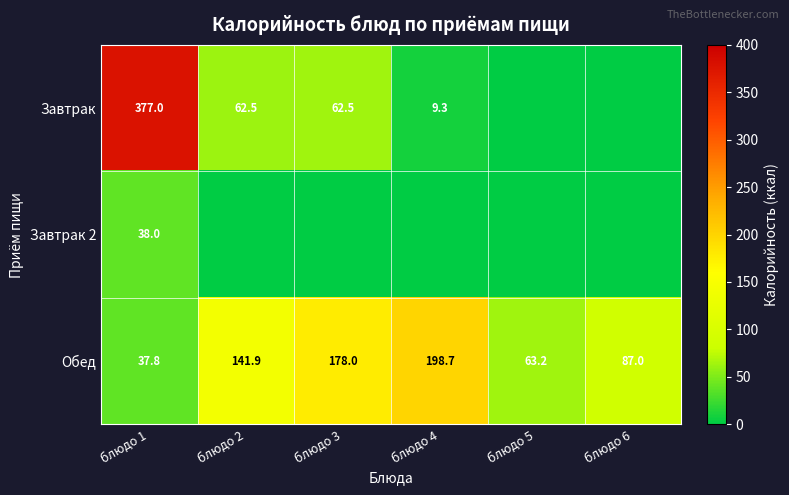

Count the number of categories in the chart.

6